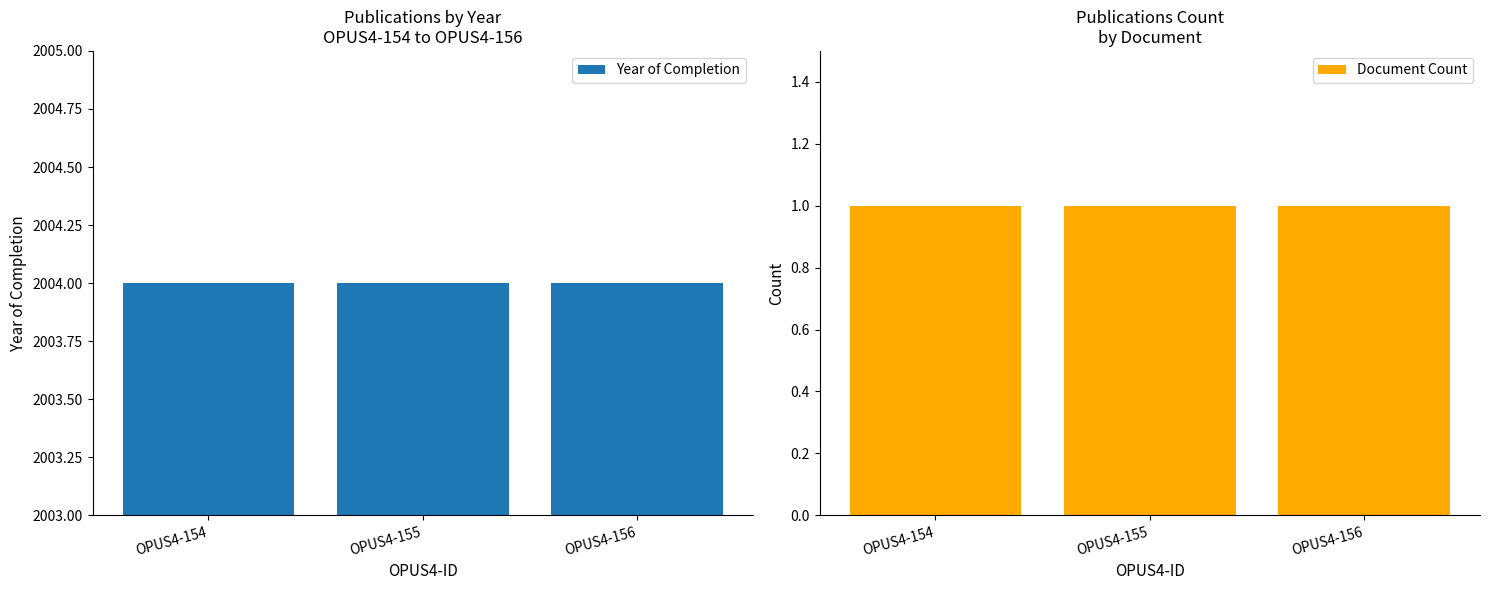

Which category has the highest value in the Year of Completion series?

OPUS4-154